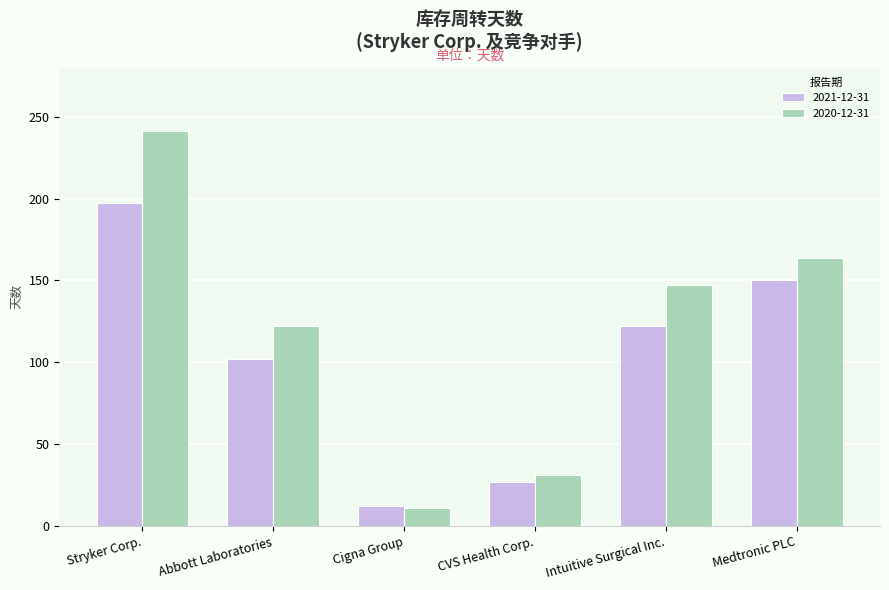

Where does the 2020-12-31 series first go above 147?

Stryker Corp.